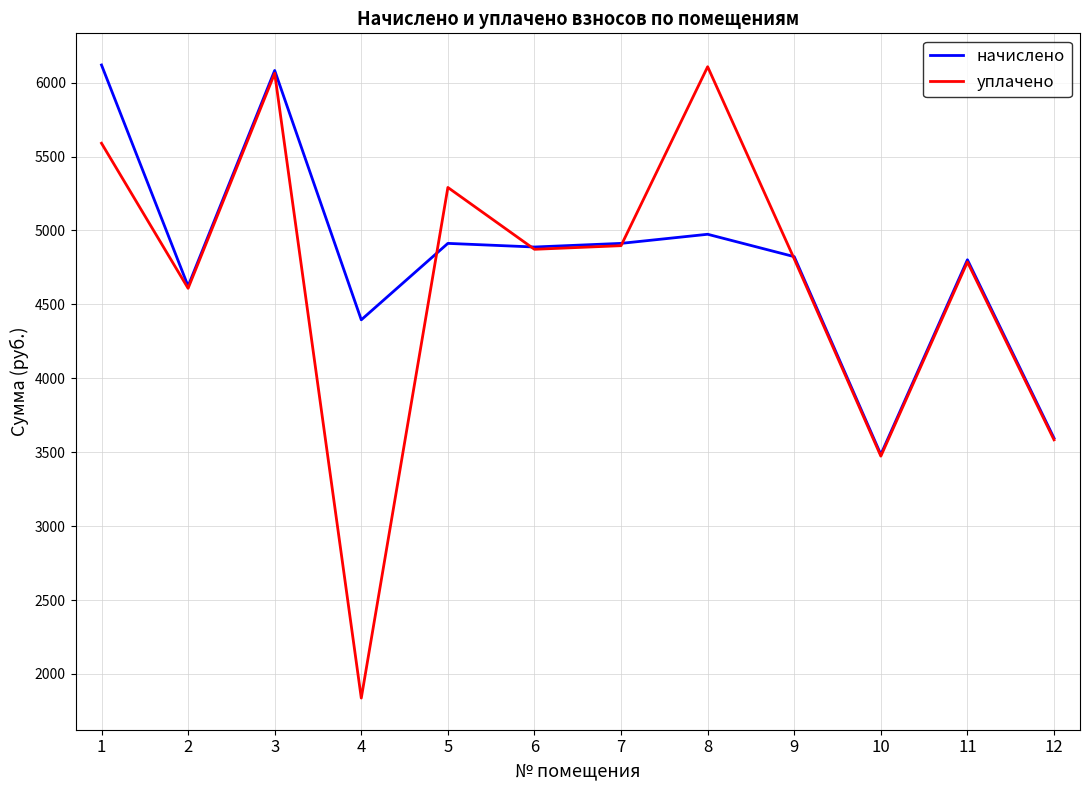

What are all the series names shown in the legend?

начислено, уплачено